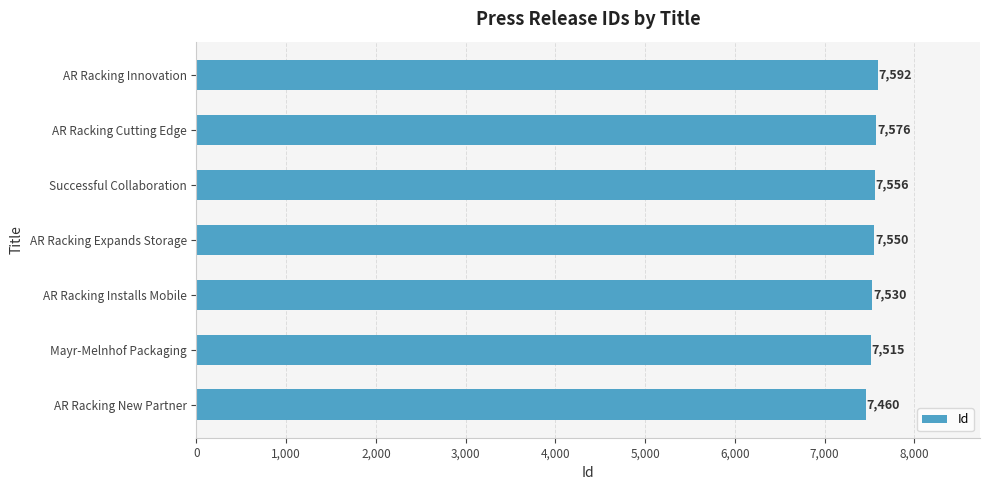

True or false: the data shows 7515 at Mayr-Melnhof Packaging.

True